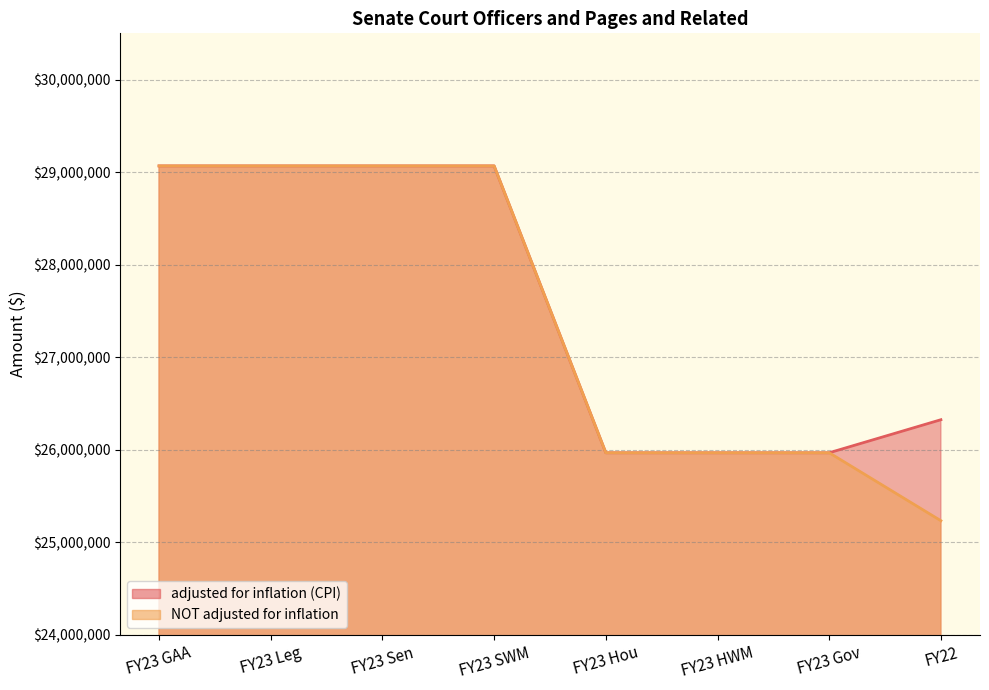

Count the adjusted for inflation (CPI) values in the range 25967221 to 29067221.

8